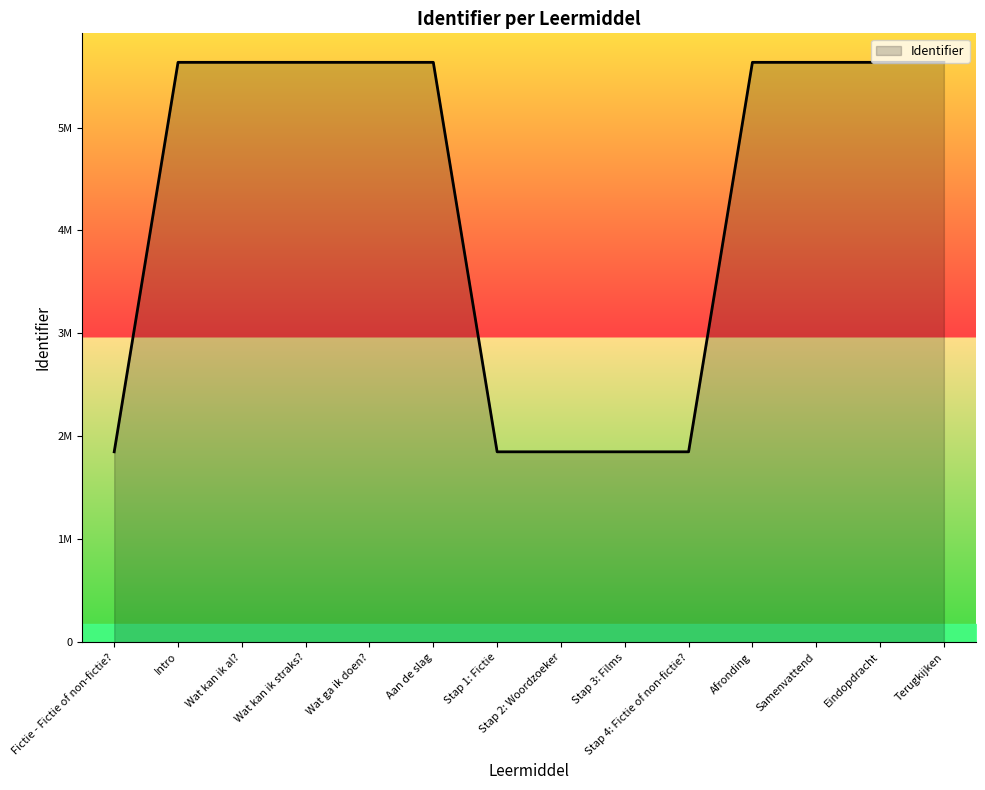

Is it true that the value at Terugkijken is 5633452?

True